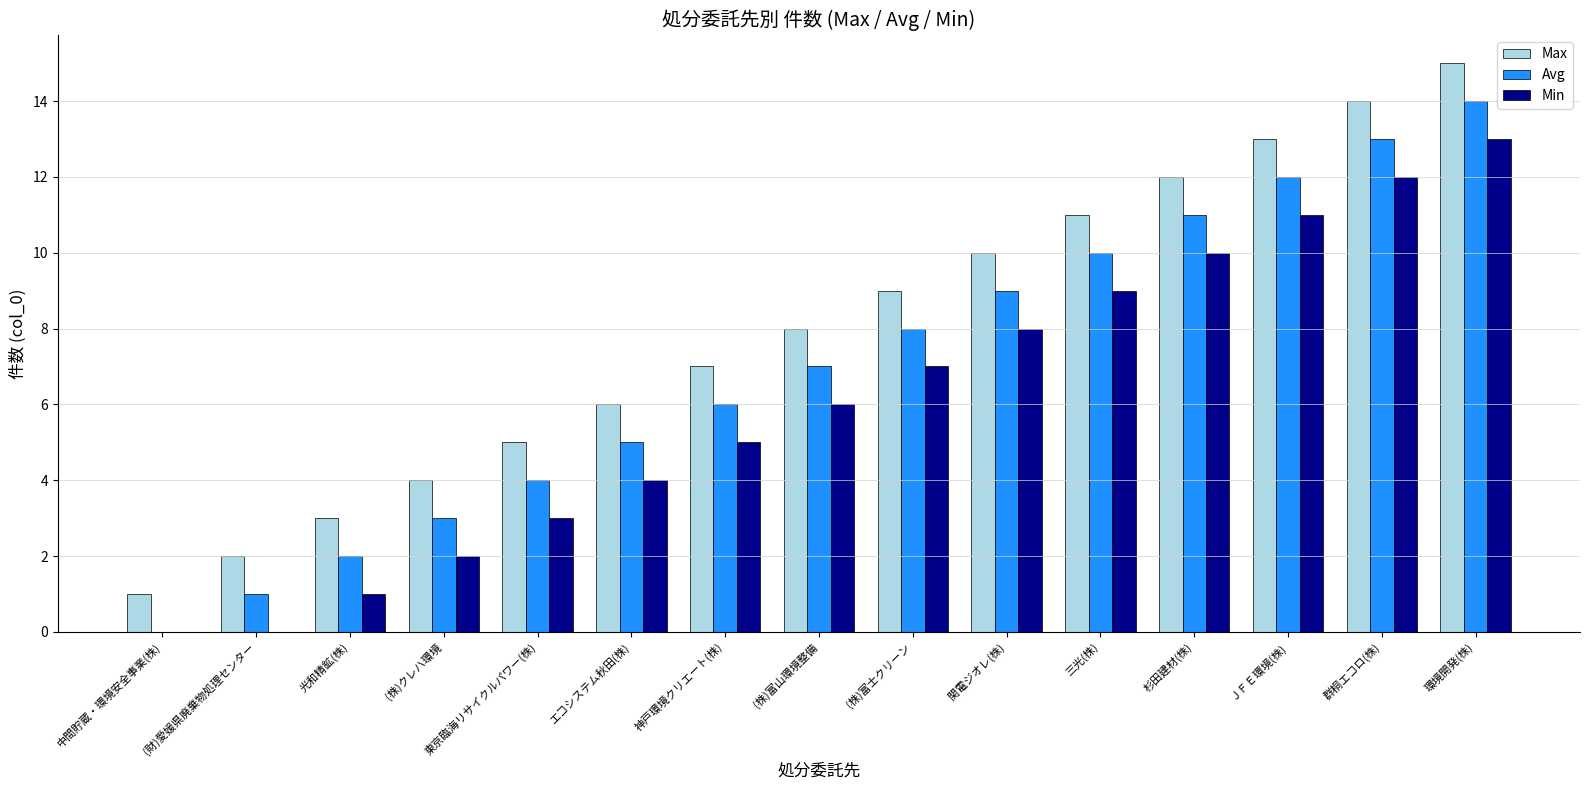

Read the Max value at 群桐エコロ(株).

14